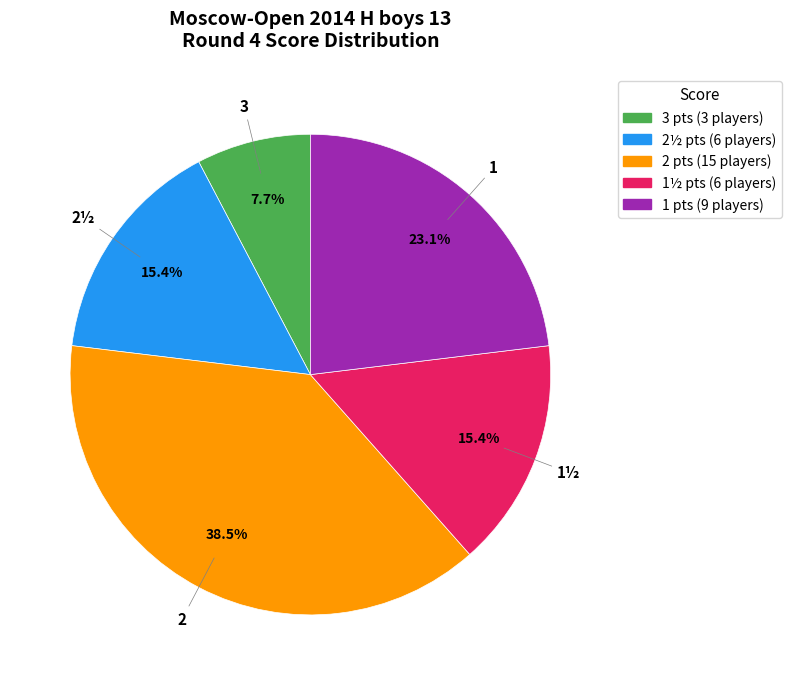

Is there a majority slice in this chart?

No